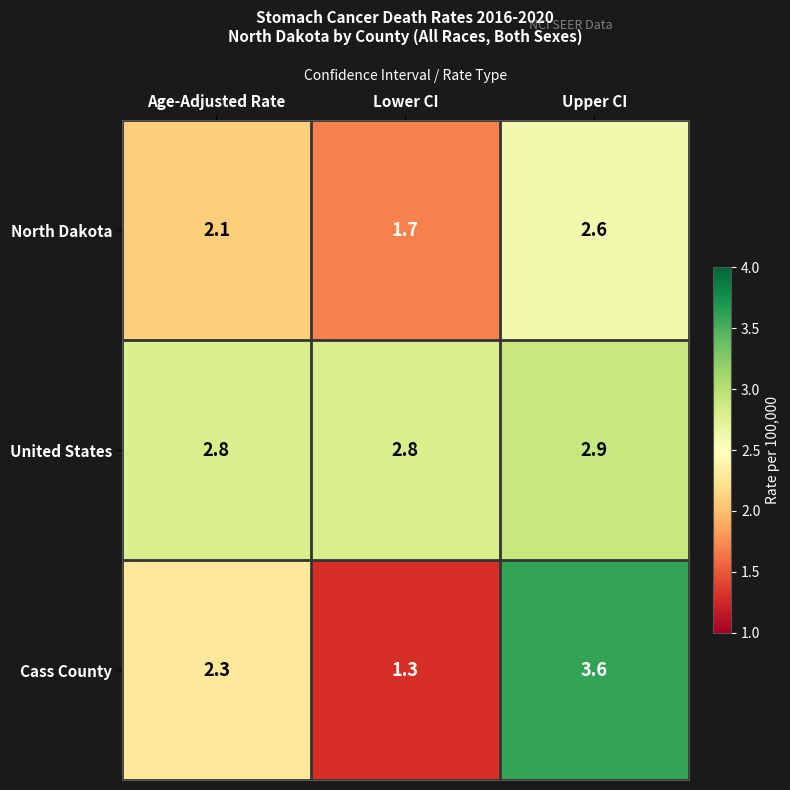

Is it true that Cass County equals 1.3 at Lower CI?

True